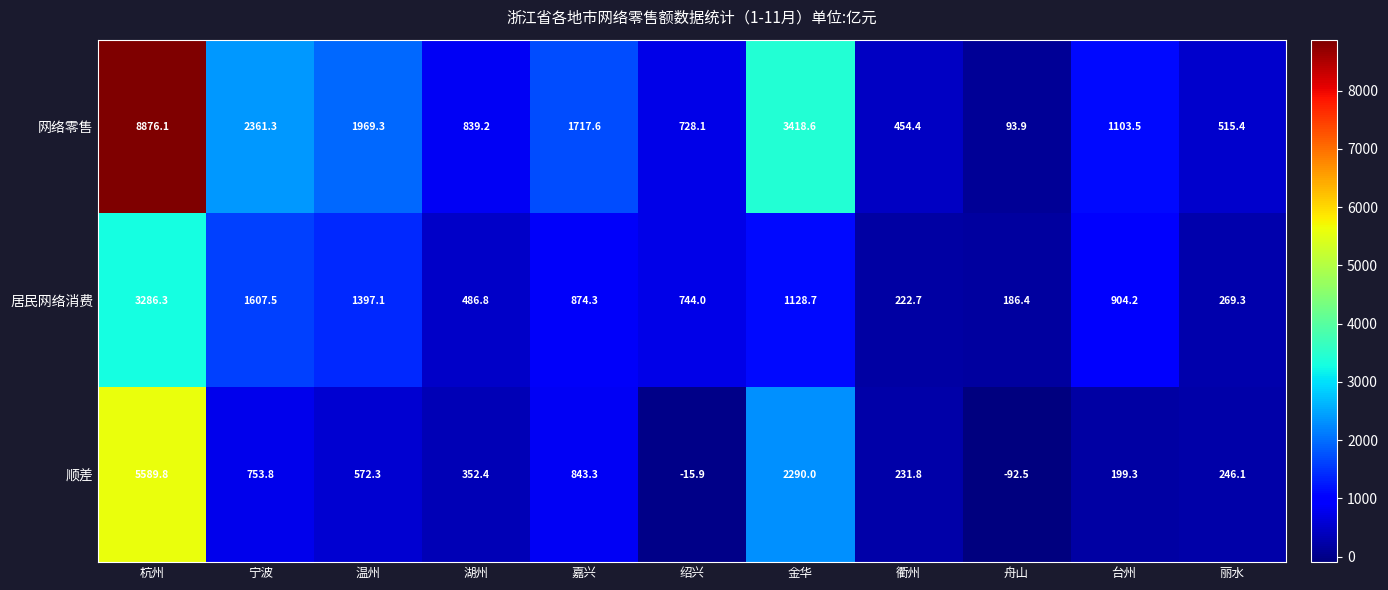

Count the number of data series in this chart.

3